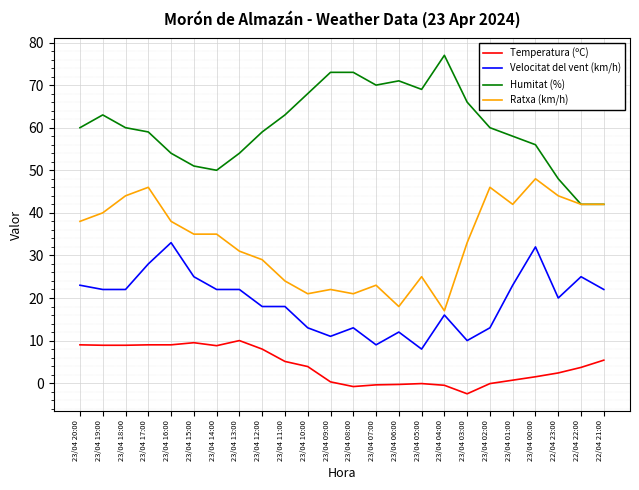

Count the number of data series in this chart.

4